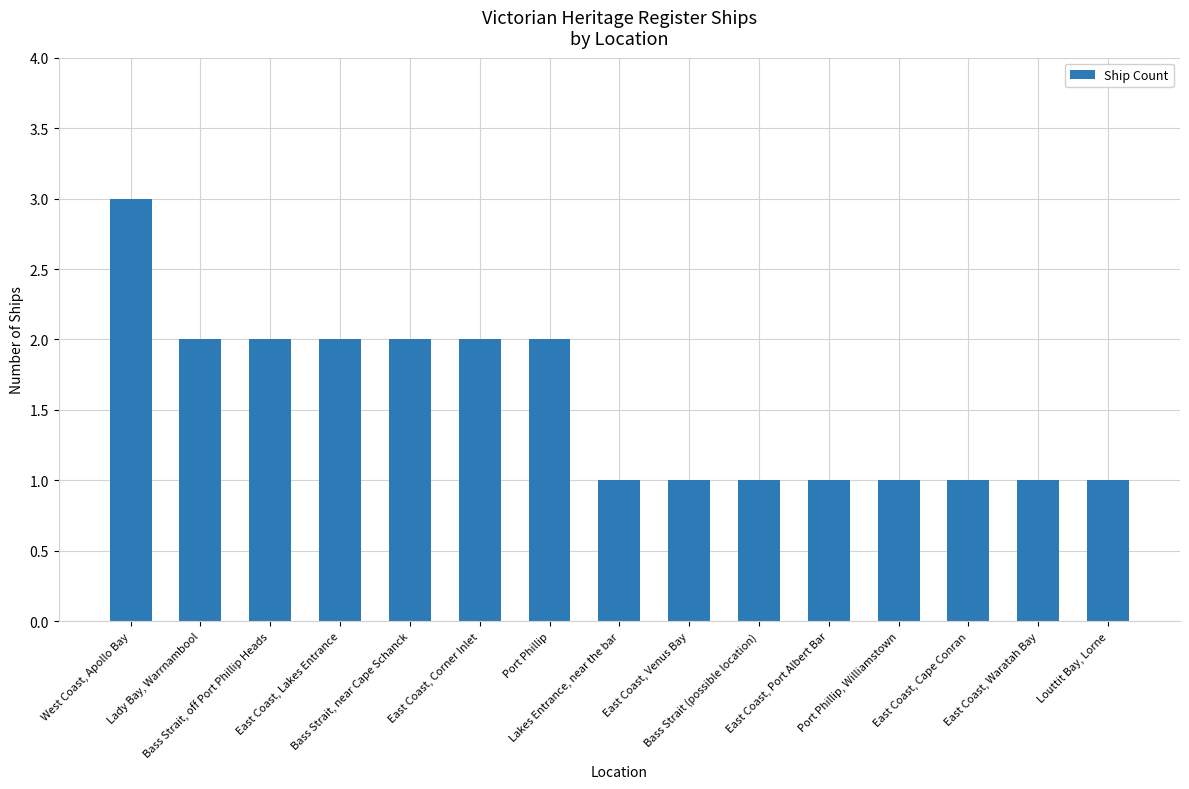

Does the chart contain any negative values?

No